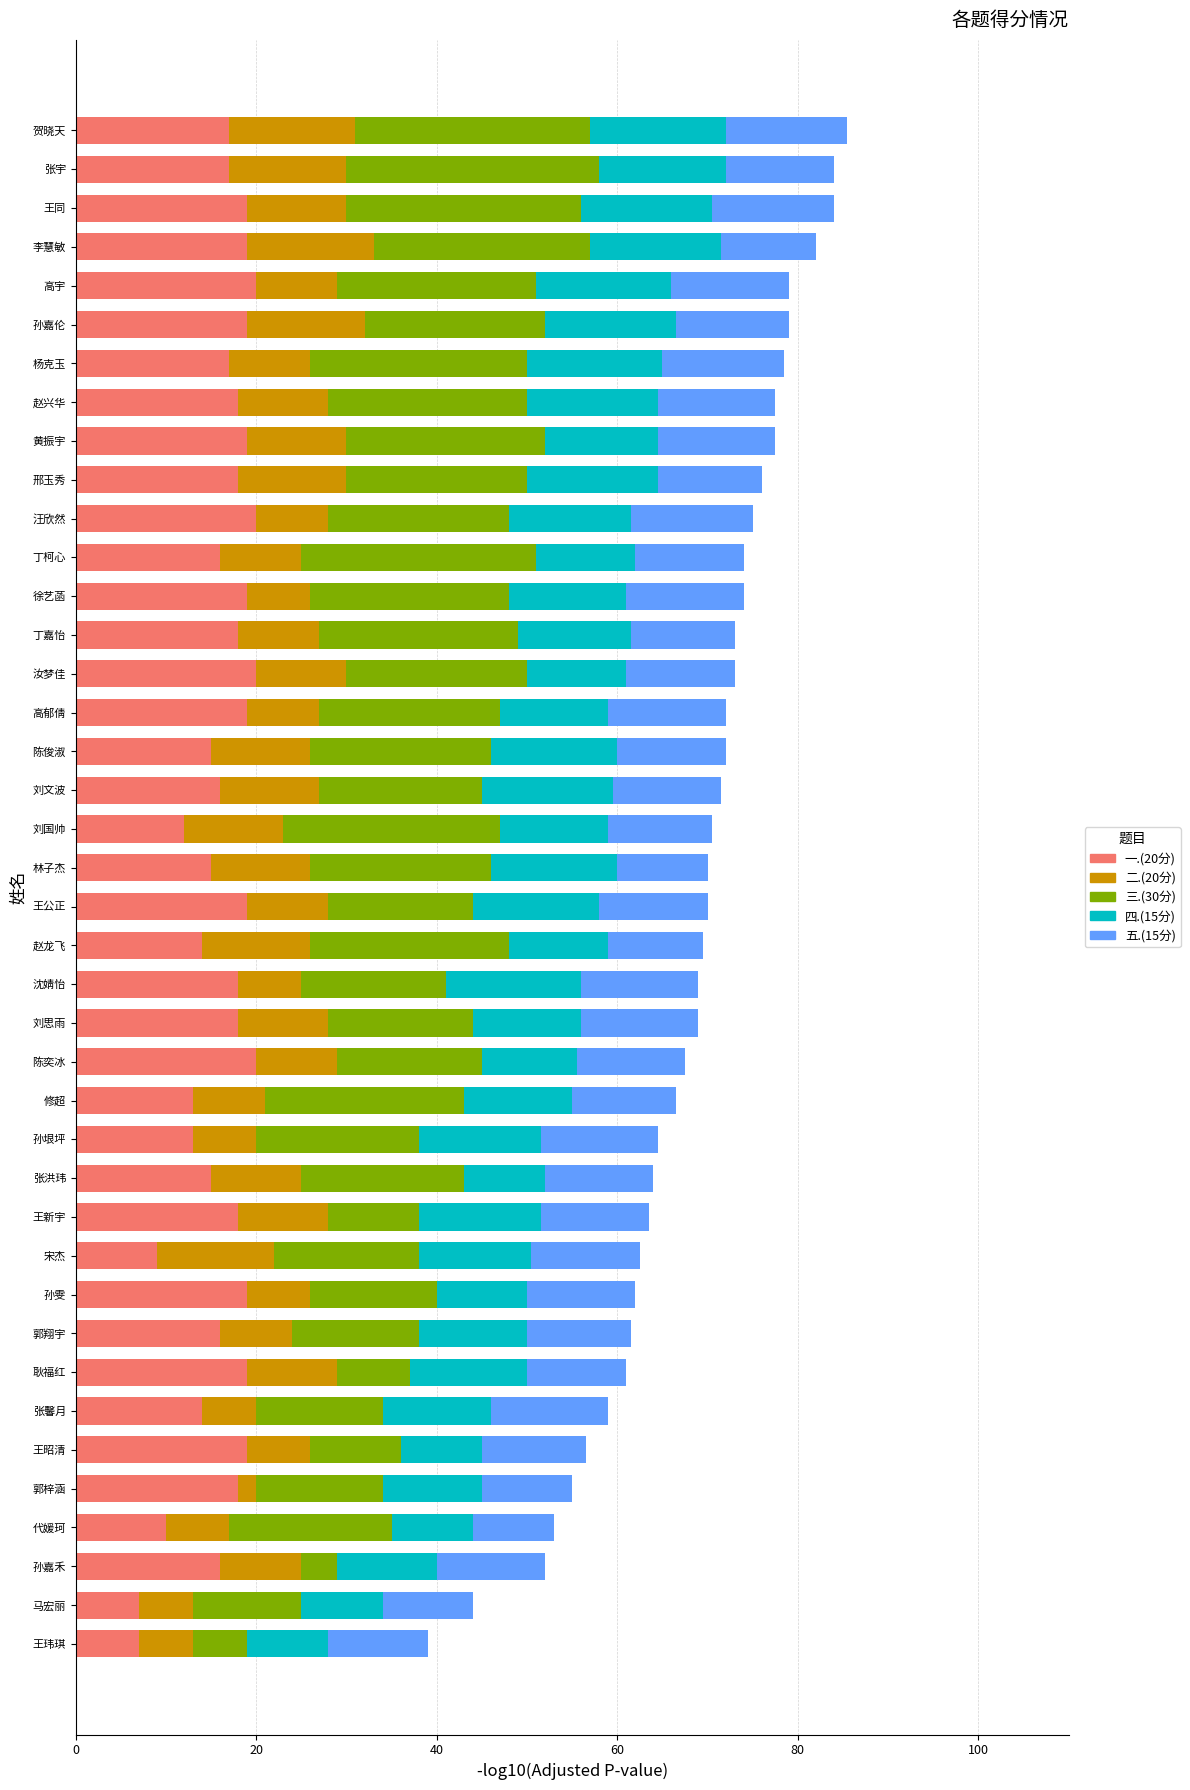

What is the average value of the 一.(20分) series?

16.4